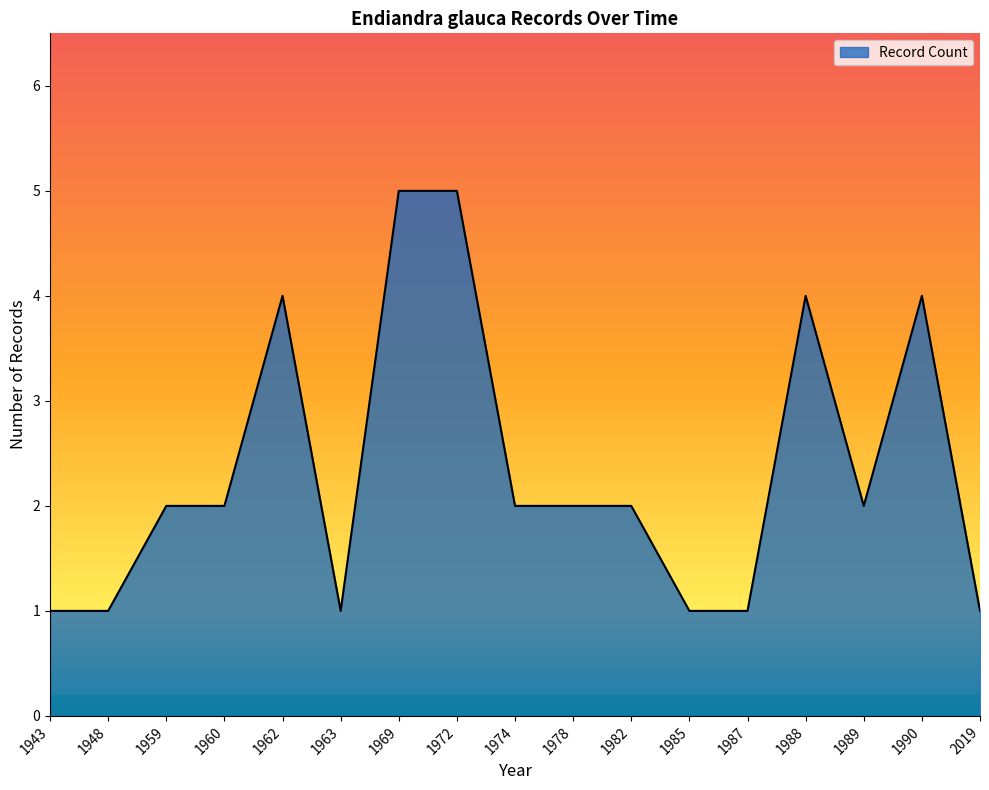

Is it true that the value at 1989 is 4?

False